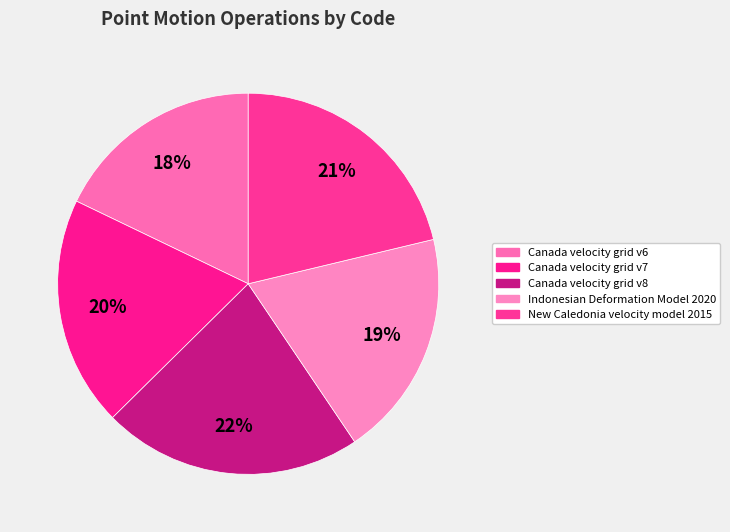

What portion of the pie excludes Canada velocity grid v6?

82.1%